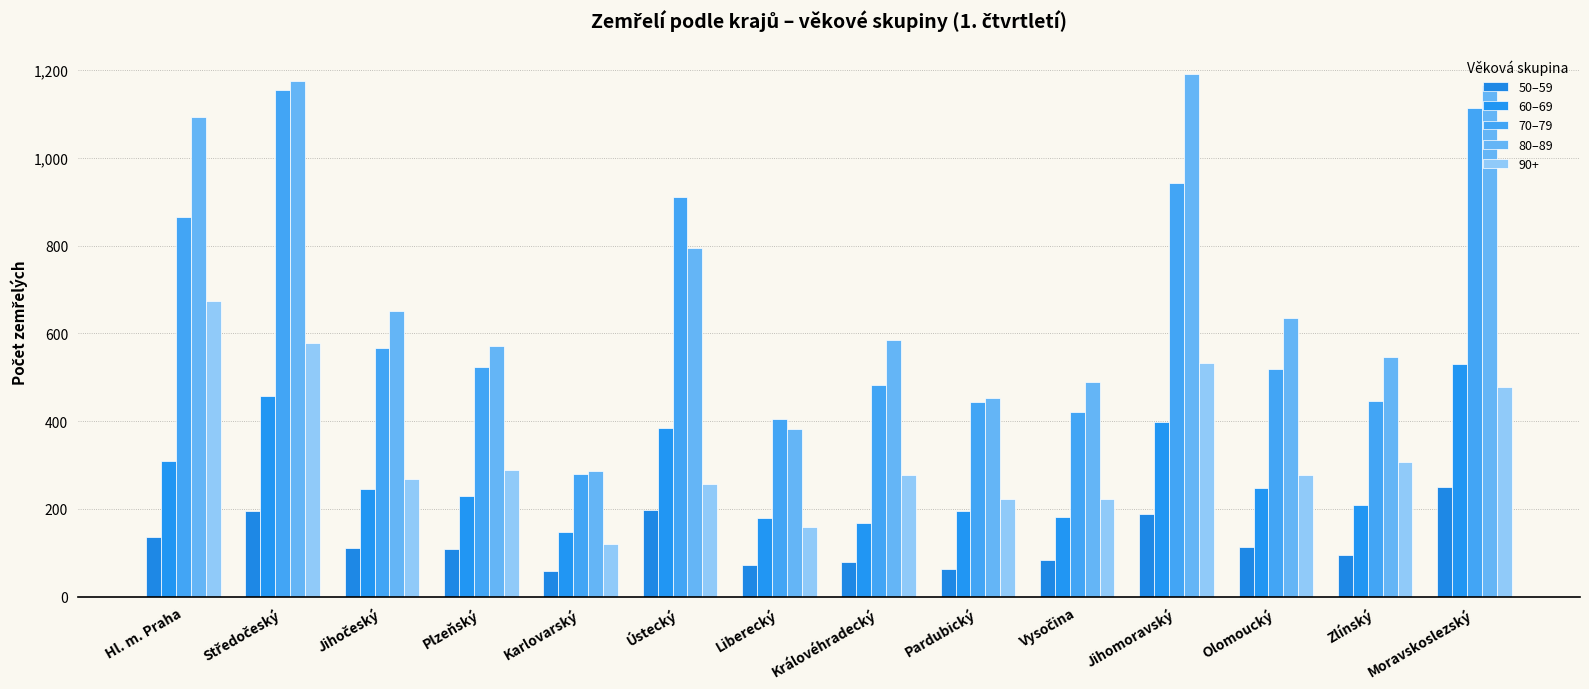

At how many categories does at least one series exceed 849?

5